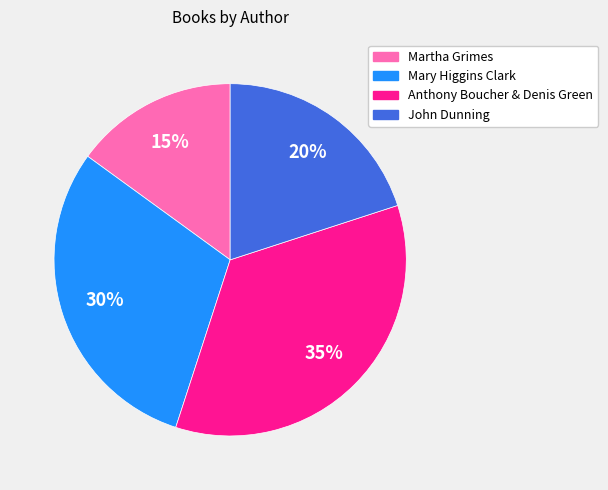

To the nearest percent, what percentage of the pie is Mary Higgins Clark?

30%